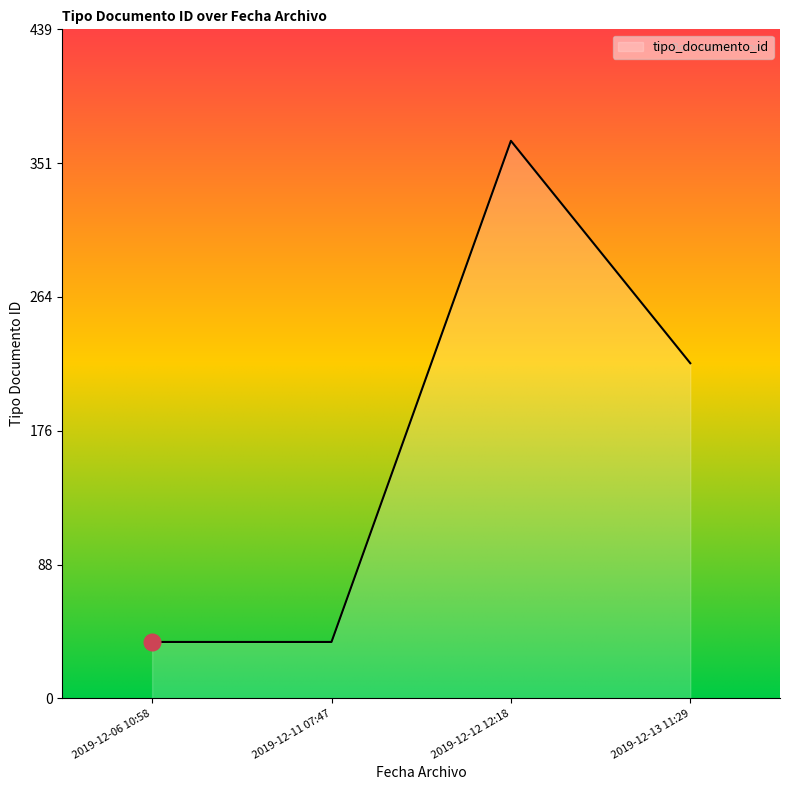

What is the greatest value displayed?

366